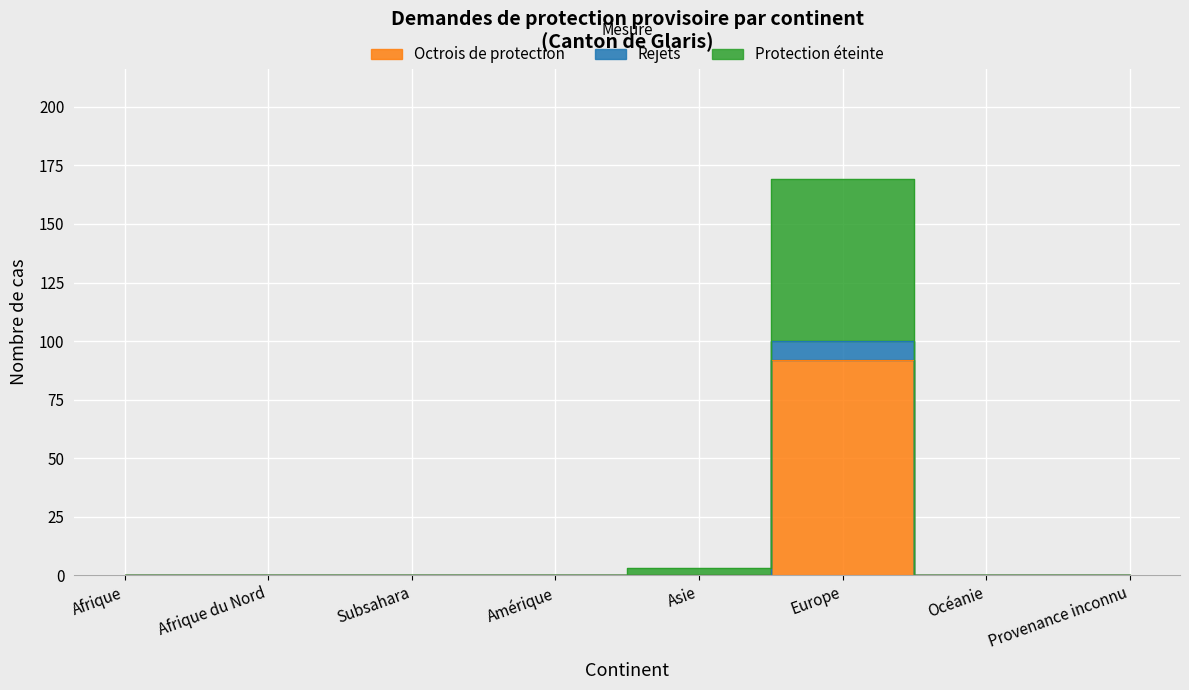

True or false: Octrois de protection has a value of 0 at Asie.

True